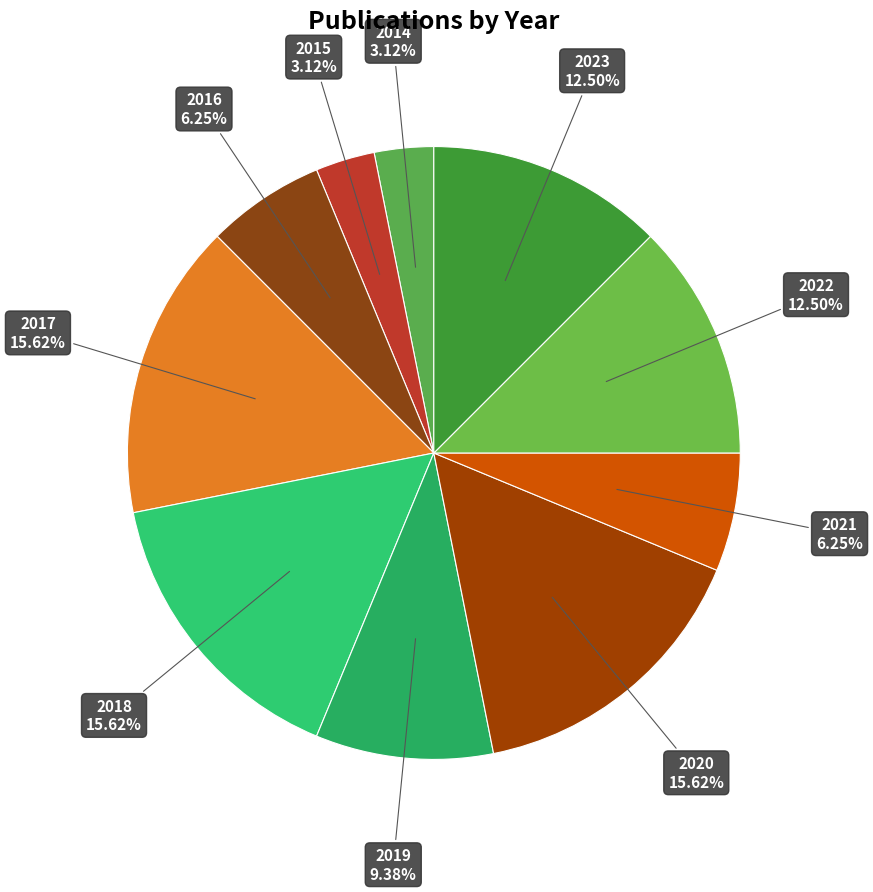

Approximately how many times larger is the value at 2014 compared to 2015?

1.0